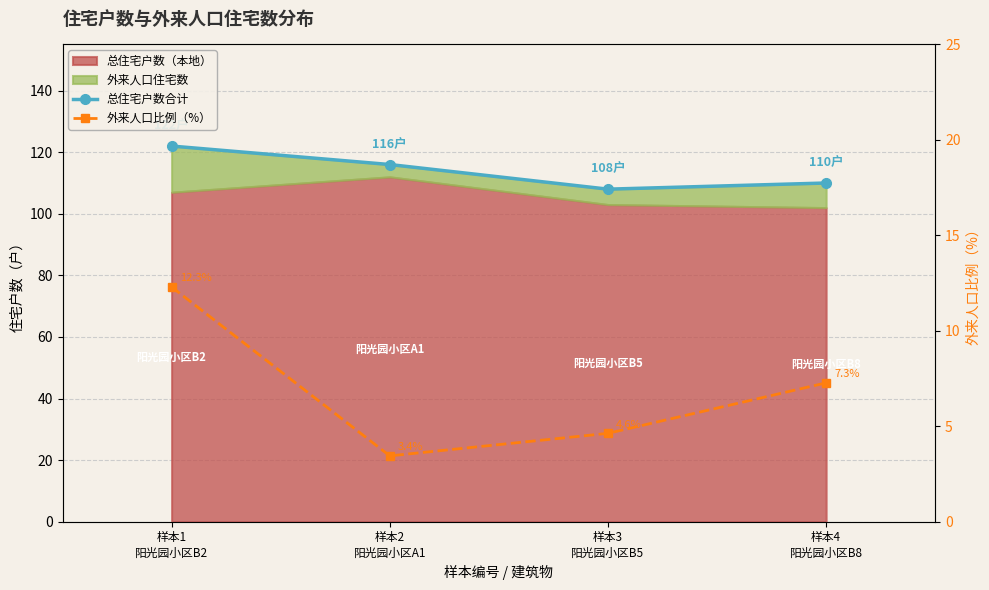

True or false: 外来人口比例（%） and 总住宅户数合计 cross at least once.

False